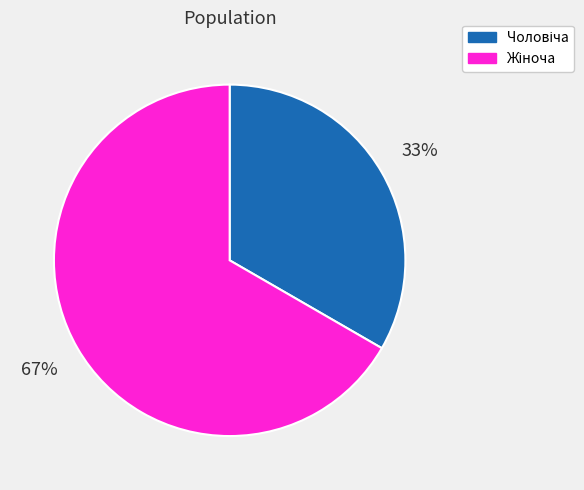

To the nearest percent, what is the average slice percentage?

50%